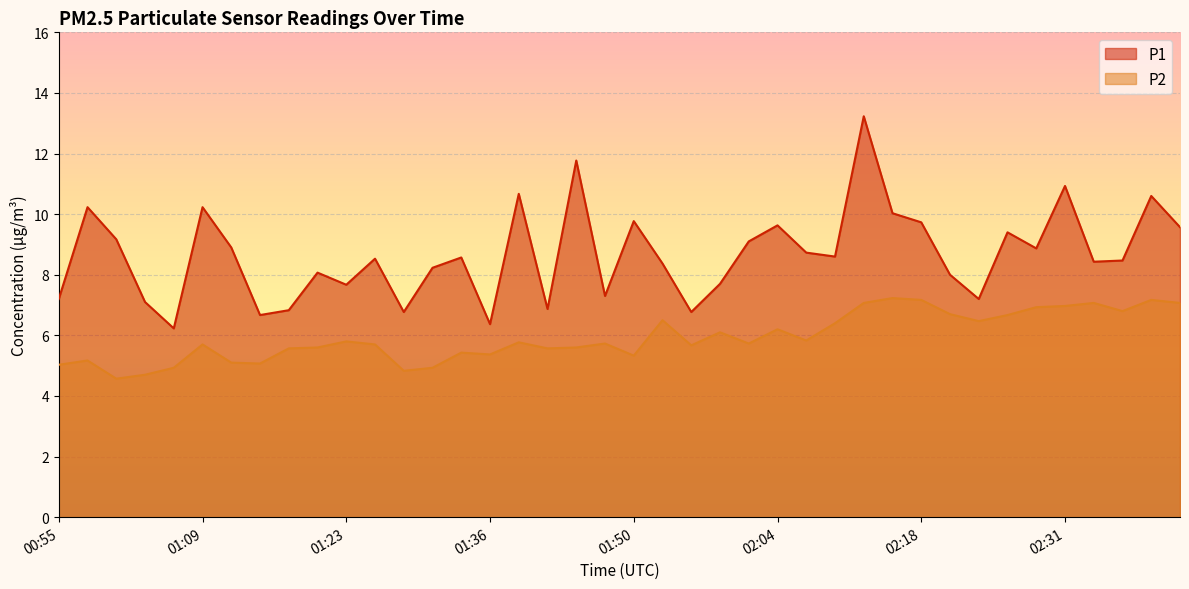

How many interior local peaks does the P1 series have?

13